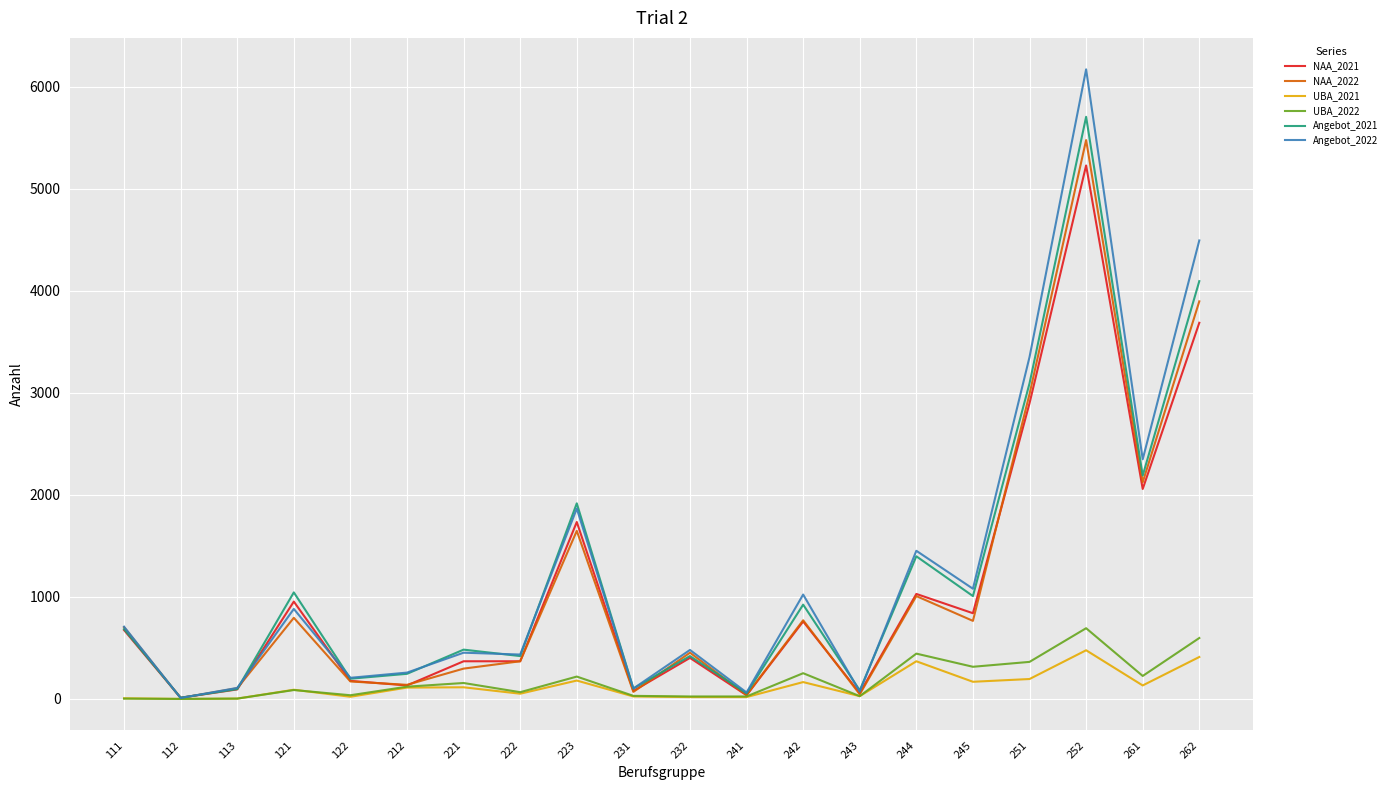

What is the difference between the Angebot_2021 values at 222 and 244?

978